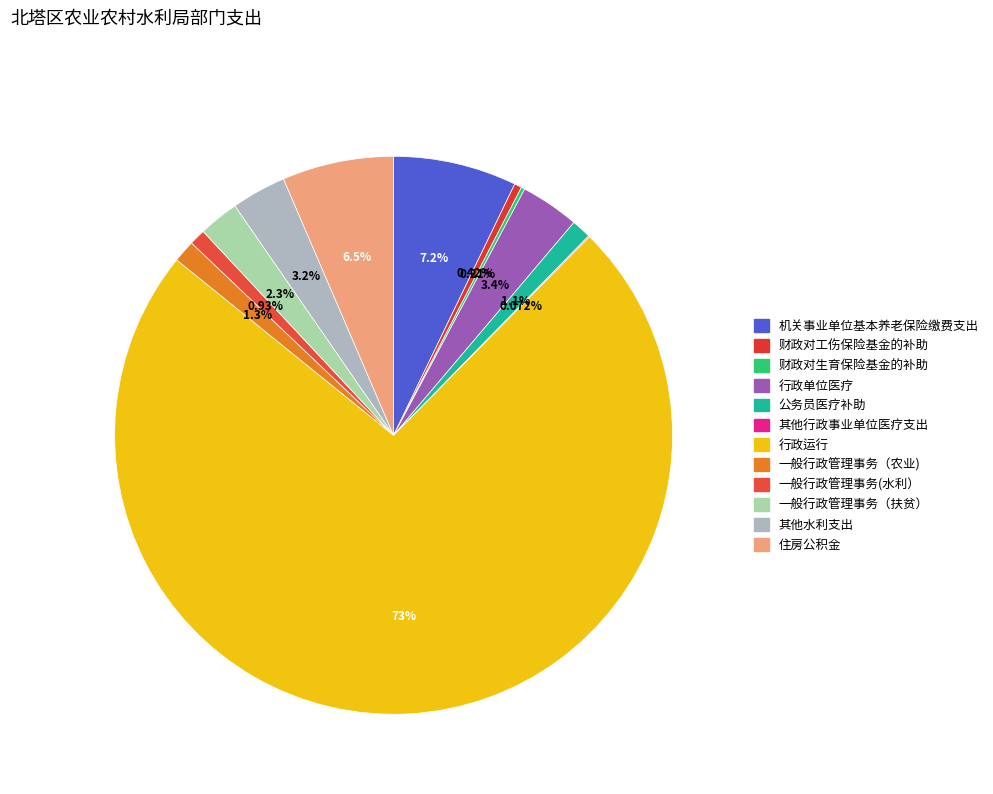

To the nearest percent, what is the difference between the largest and smallest slice percentages?

73%